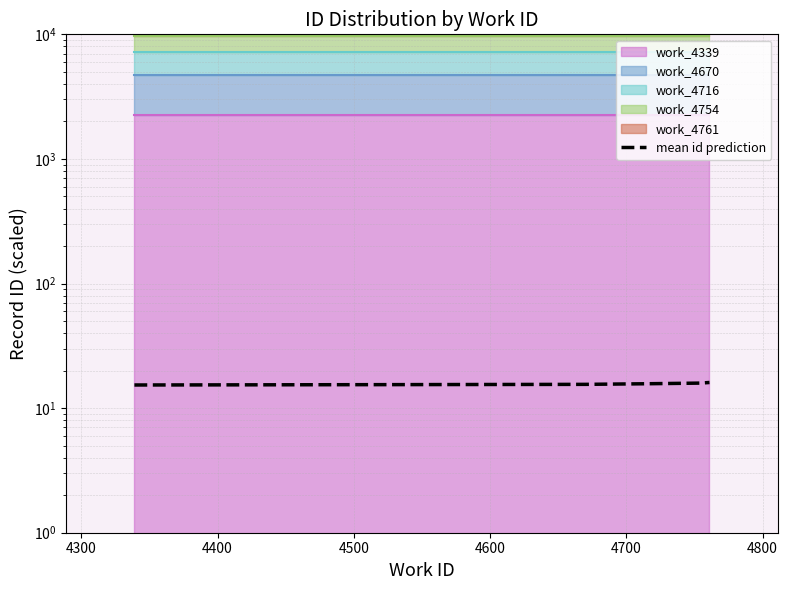

The value at 4400 is 15.7. True or false?

True